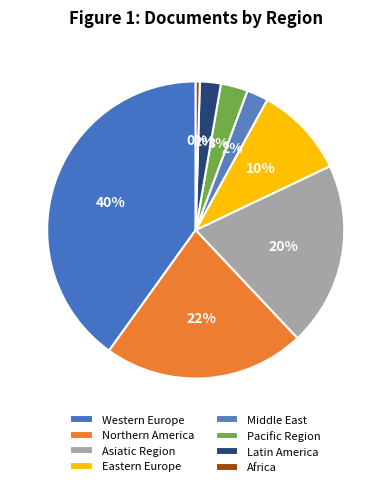

Which category has the smallest portion of the pie?

Africa